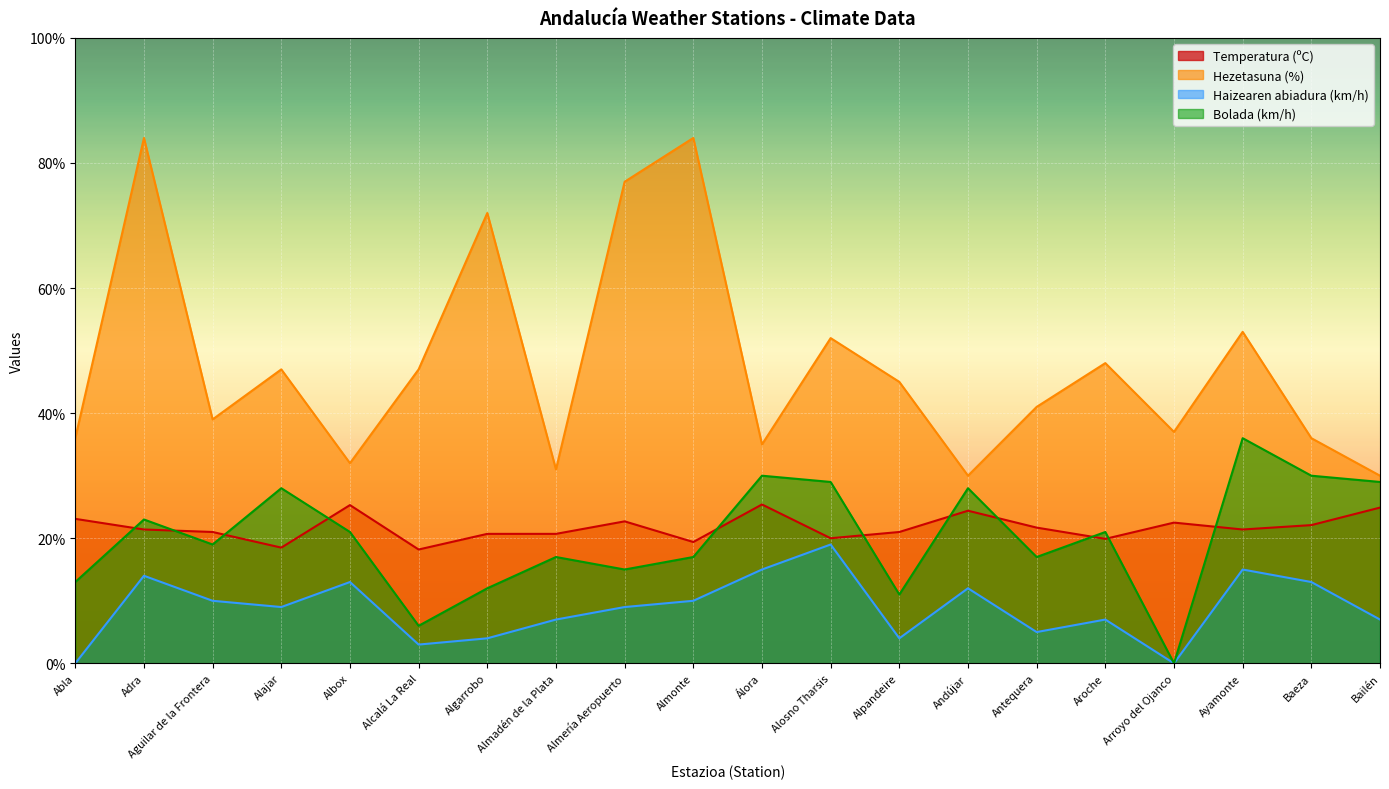

What is the value of the Hezetasuna (%) point at the 6th from the left?

47.0